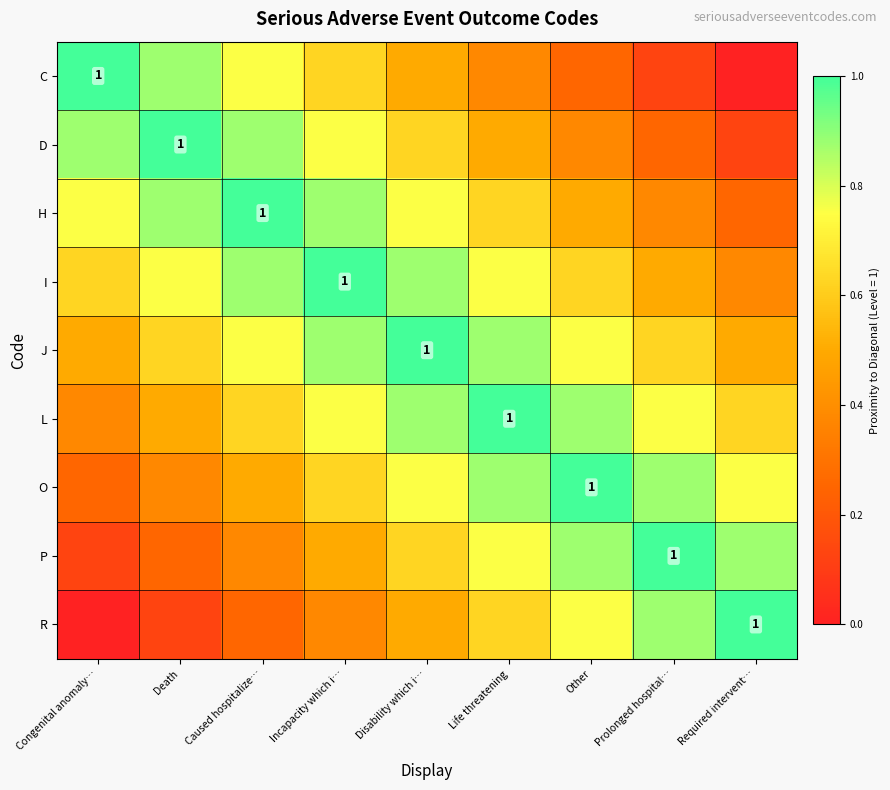

What is the highest value of the P series?

1.0